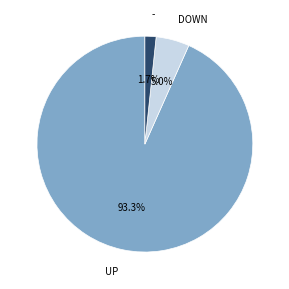

To the nearest percent, what is the average slice percentage?

33%